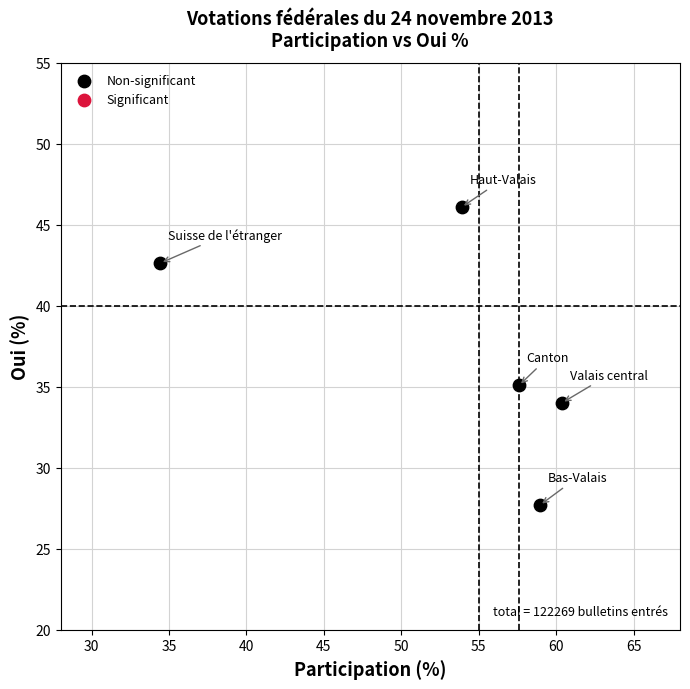

What is the range of Y values (max minus min)?

18.4